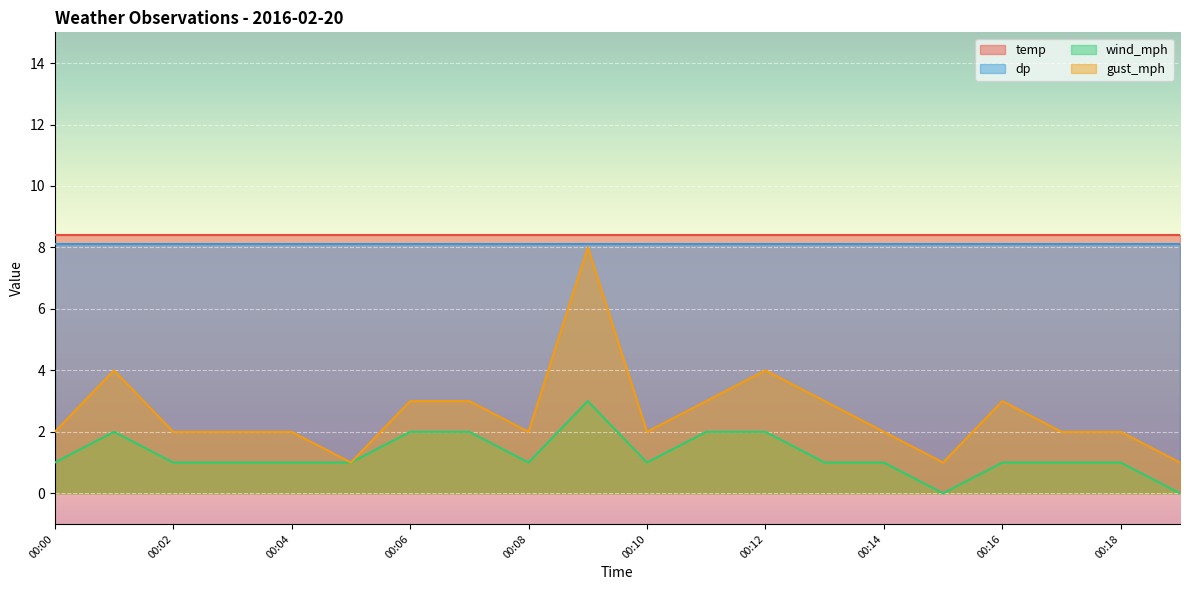

Is it true that gust_mph equals 5 at 00:13?

False